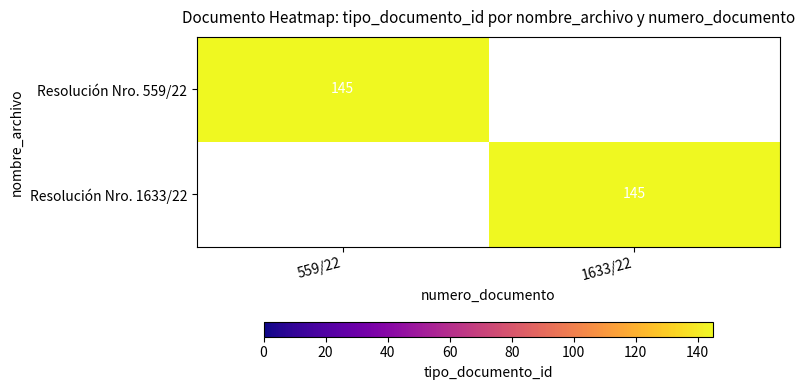

At which category is the sum across all series the highest?

559/22